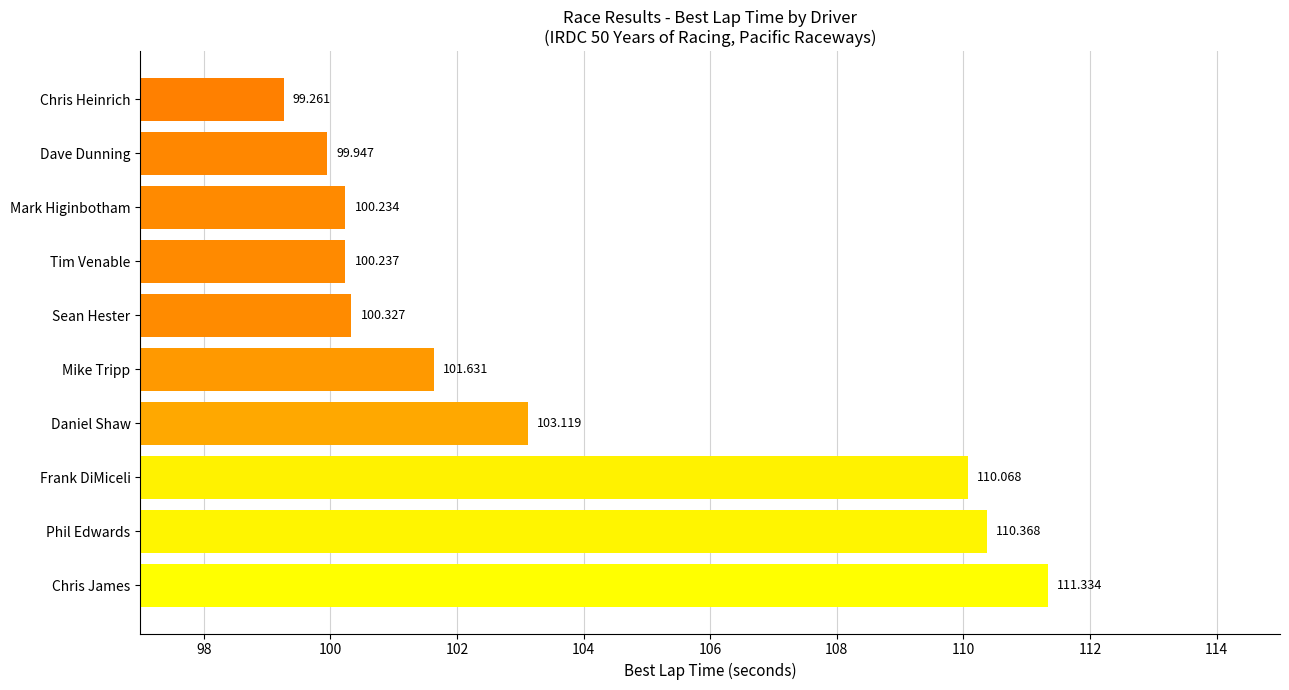

Which has a higher value, Phil Edwards or Mike Tripp?

Phil Edwards